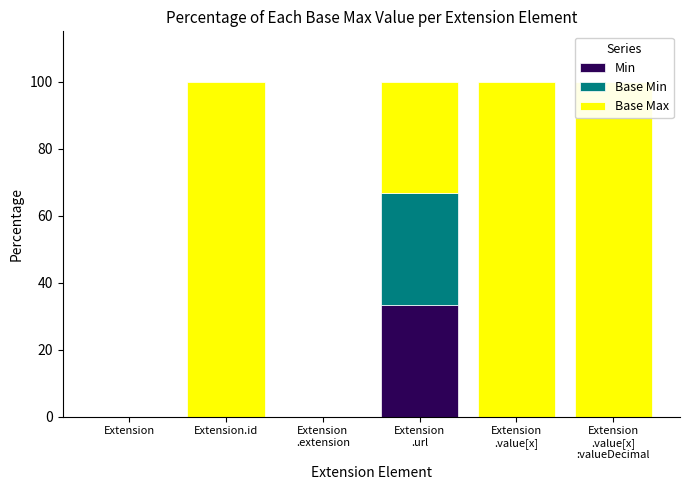

What are all the series names shown in the legend?

Min, Base Min, Base Max